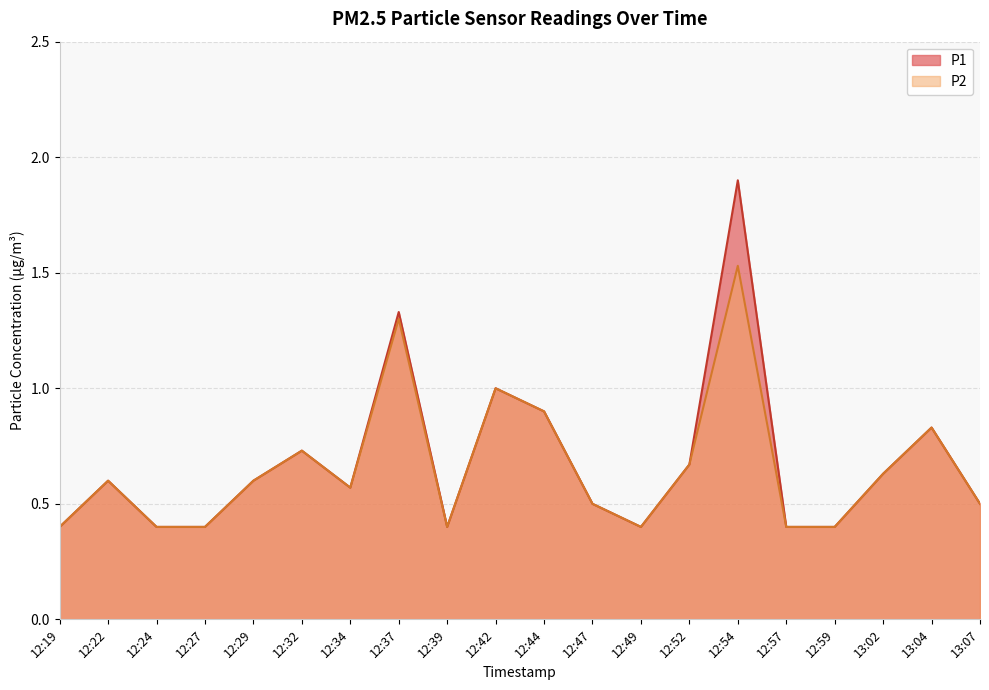

At which category is the sum across all series the highest?

12:54